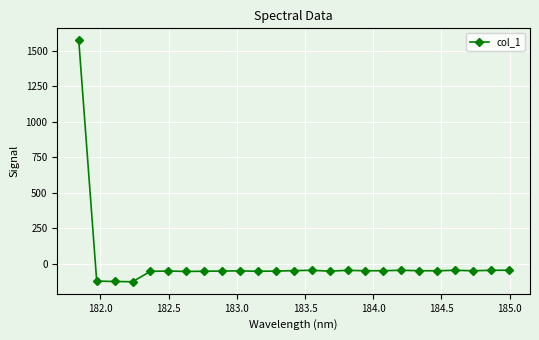

True or false: there are more than 0 points higher than both neighbors.

True